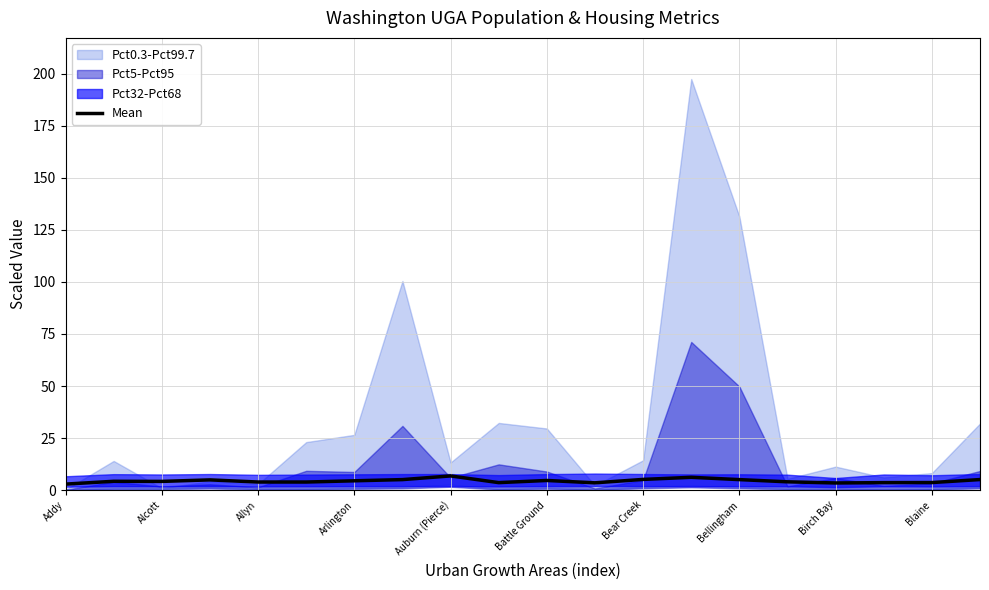

Does the chart have visible grid lines?

Yes